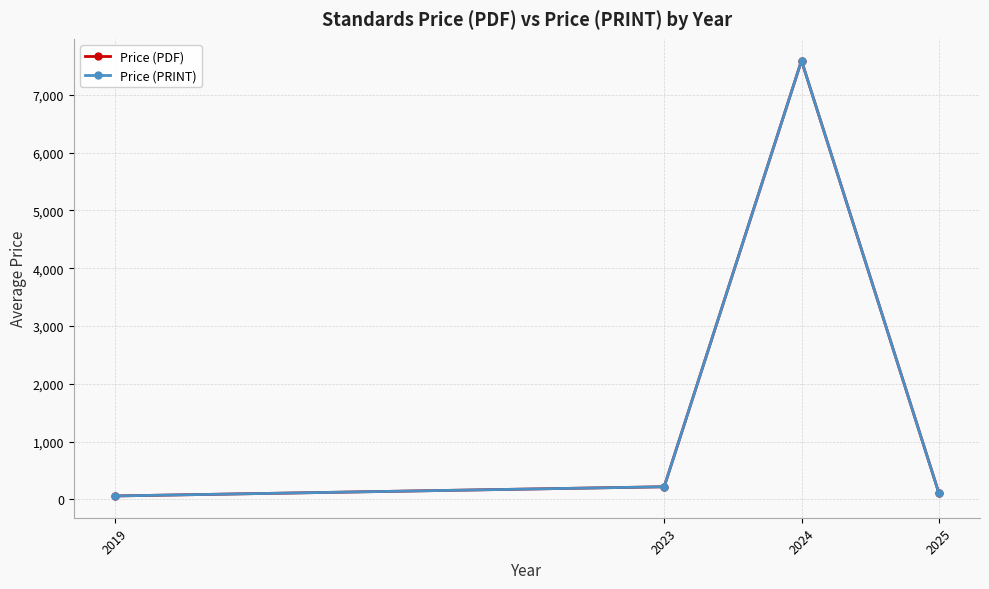

Is this an area chart (filled region under the line)?

No